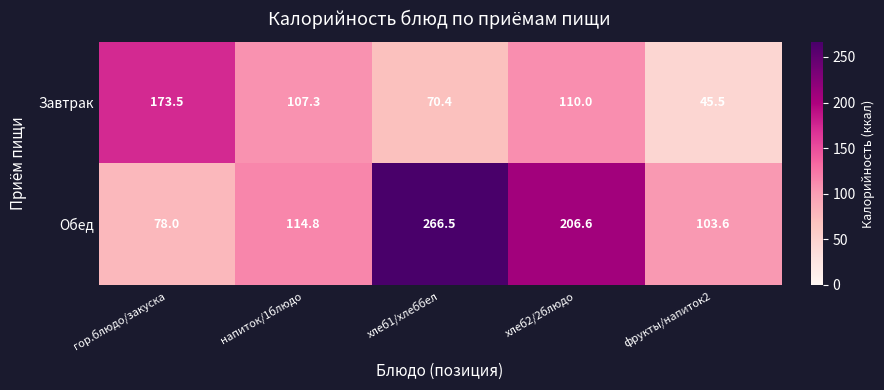

What is the sum of the Обед values at напиток/1блюдо and гор.блюдо/закуска?

192.8